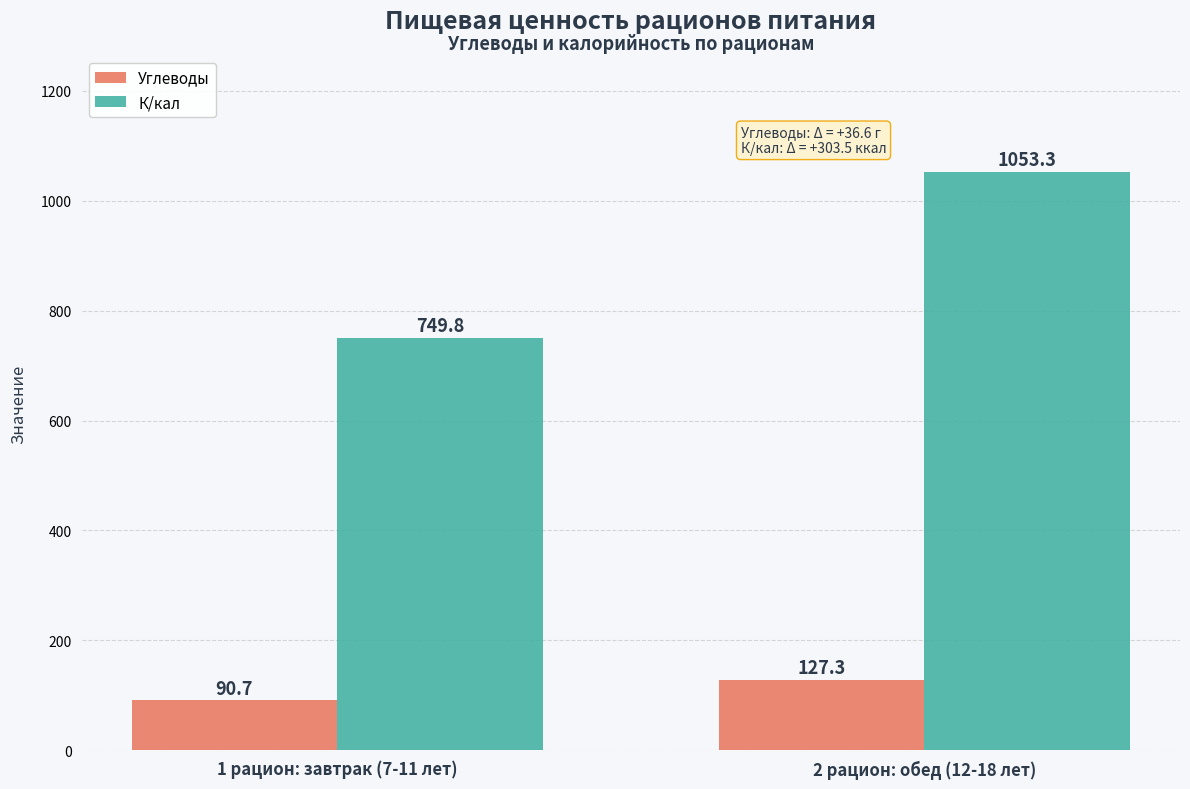

What is the sum of the К/кал values at 1 рацион: завтрак (7-11 лет) and 2 рацион: обед (12-18 лет)?

1803.1